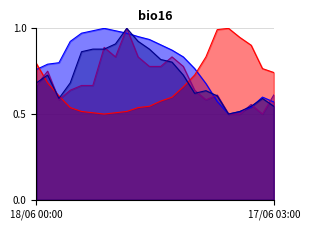

Reading right to left, extract all data points from this chart.

Temperatura (ºC): 17/06 03:00=0.6	17/06 04:00=0.6	17/06 05:00=0.5	17/06 06:00=0.5	17/06 07:00=0.5	17/06 08:00=0.6	17/06 09:00=0.7	17/06 10:00=0.8	17/06 11:00=0.8	17/06 12:00=0.9	17/06 13:00=0.9	17/06 14:00=0.9	17/06 15:00=1.0	17/06 16:00=1.0	17/06 17:00=1.0	17/06 18:00=1.0	17/06 19:00=1.0	17/06 20:00=1.0	17/06 21:00=0.9	17/06 22:00=0.8	17/06 23:00=0.8	18/06 00:00=0.8
Humitat (%): 17/06 03:00=0.7	17/06 04:00=0.8	17/06 05:00=0.9	17/06 06:00=0.9	17/06 07:00=1.0	17/06 08:00=1.0	17/06 09:00=0.8	17/06 10:00=0.7	17/06 11:00=0.7	17/06 12:00=0.6	17/06 13:00=0.6	17/06 14:00=0.5	17/06 15:00=0.5	17/06 16:00=0.5	17/06 17:00=0.5	17/06 18:00=0.5	17/06 19:00=0.5	17/06 20:00=0.5	17/06 21:00=0.5	17/06 22:00=0.6	17/06 23:00=0.7	18/06 00:00=0.8
Velocitat del vent (km/h): 17/06 03:00=0.6	17/06 04:00=0.5	17/06 05:00=0.6	17/06 06:00=0.5	17/06 07:00=0.5	17/06 08:00=0.6	17/06 09:00=0.6	17/06 10:00=0.6	17/06 11:00=0.8	17/06 12:00=0.8	17/06 13:00=0.8	17/06 14:00=0.8	17/06 15:00=0.8	17/06 16:00=1.0	17/06 17:00=0.8	17/06 18:00=0.9	17/06 19:00=0.7	17/06 20:00=0.7	17/06 21:00=0.6	17/06 22:00=0.6	17/06 23:00=0.8	18/06 00:00=0.7
Ratxa (km/h): 17/06 03:00=0.5	17/06 04:00=0.6	17/06 05:00=0.5	17/06 06:00=0.5	17/06 07:00=0.5	17/06 08:00=0.6	17/06 09:00=0.6	17/06 10:00=0.6	17/06 11:00=0.7	17/06 12:00=0.8	17/06 13:00=0.8	17/06 14:00=0.9	17/06 15:00=0.9	17/06 16:00=1.0	17/06 17:00=0.9	17/06 18:00=0.9	17/06 19:00=0.9	17/06 20:00=0.9	17/06 21:00=0.7	17/06 22:00=0.6	17/06 23:00=0.7	18/06 00:00=0.7